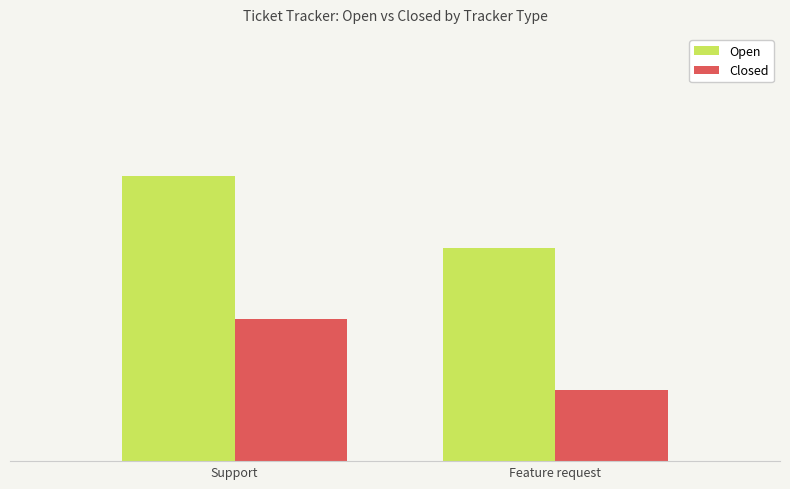

Count the Open values in the range 3 to 4.

2